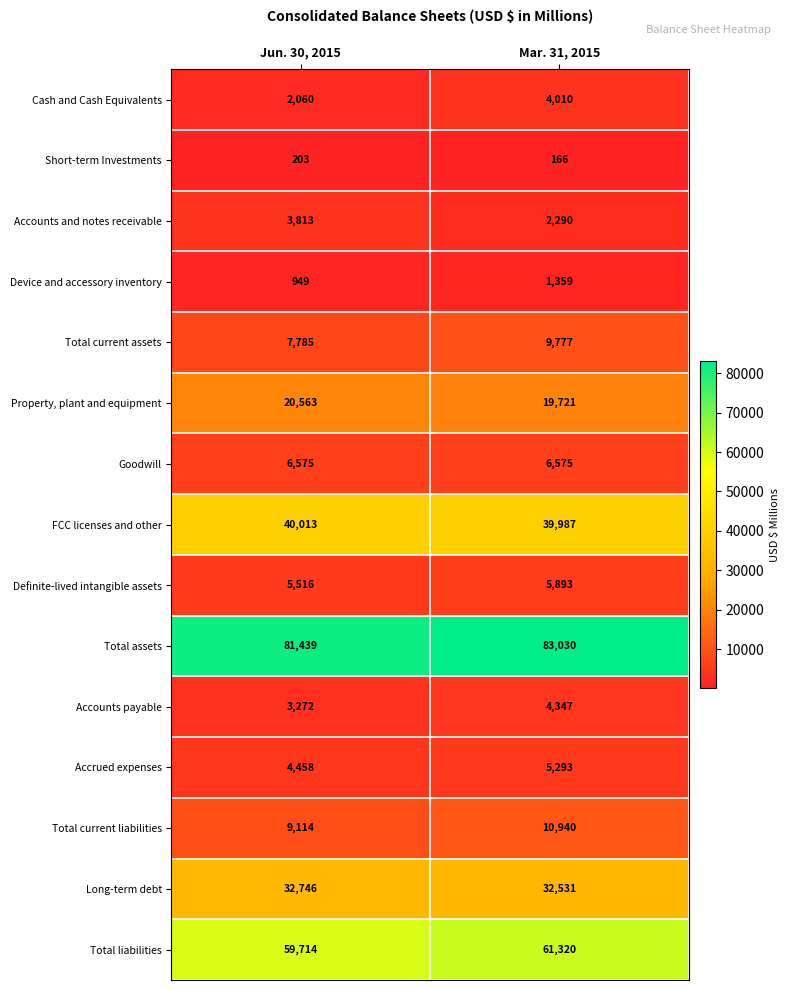

Rank the series by their maximum value, from highest to lowest.

Total assets, Total liabilities, FCC licenses and other, Long-term debt, Property, plant and equipment, Total current liabilities, Total current assets, Goodwill, Definite-lived intangible assets, Accrued expenses, Accounts payable, Cash and Cash Equivalents, Accounts and notes receivable, Device and accessory inventory, Short-term Investments